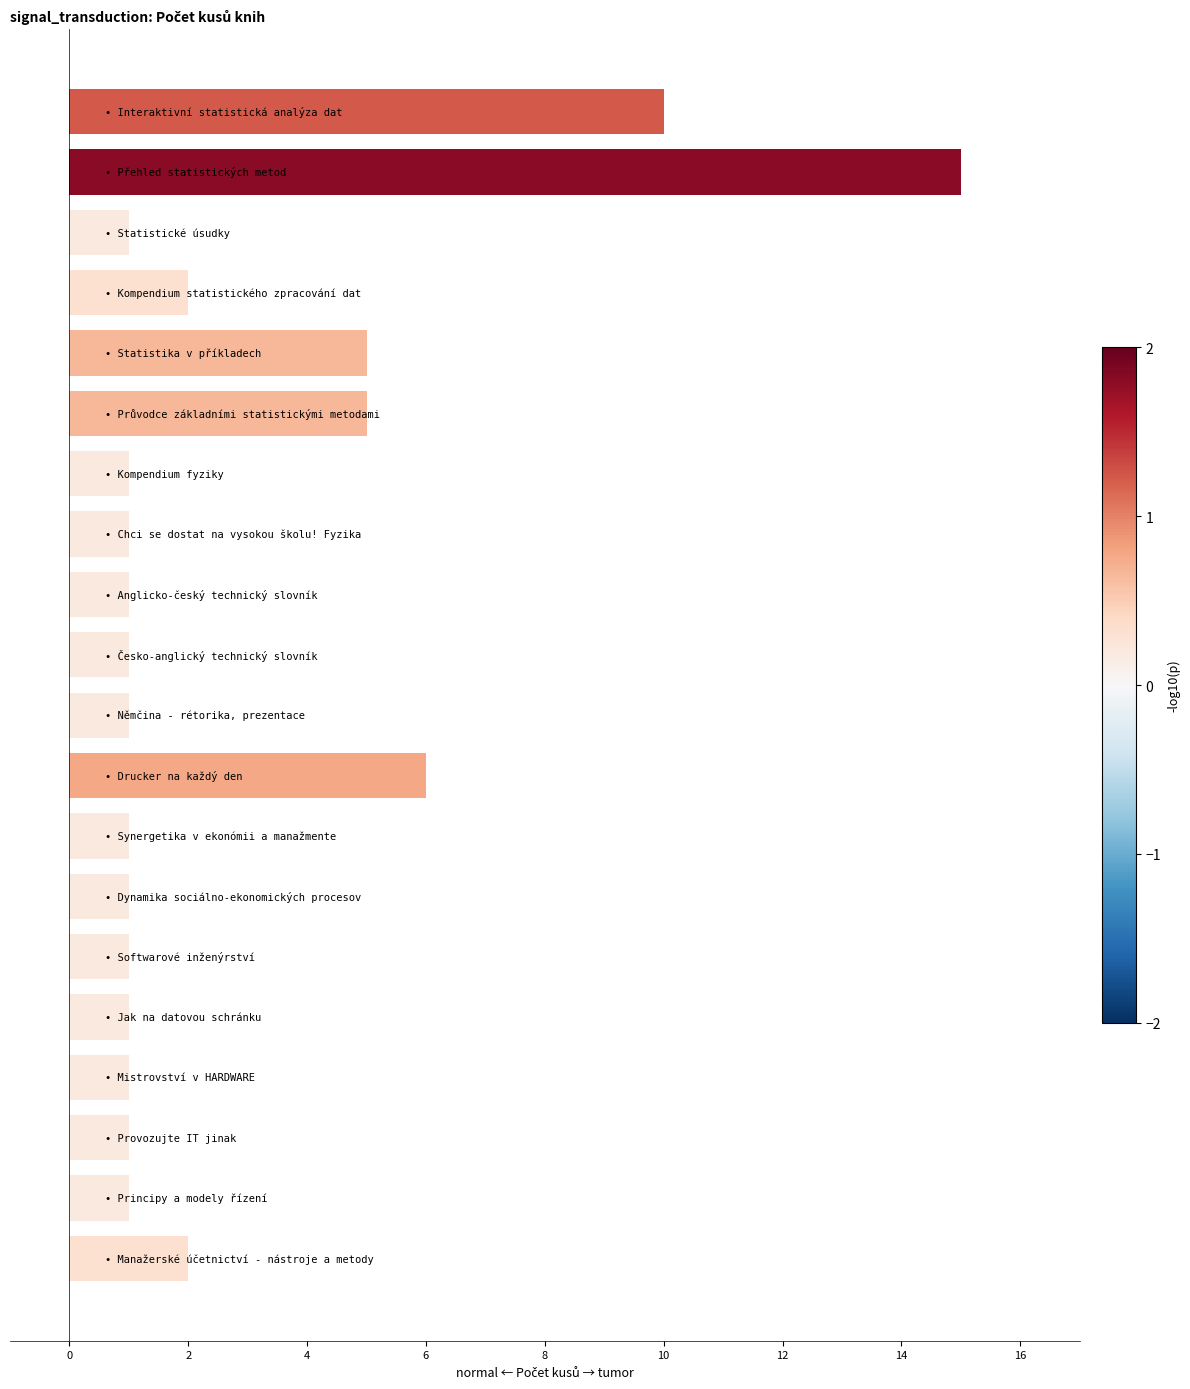

What is the minimum value shown in the chart?

1